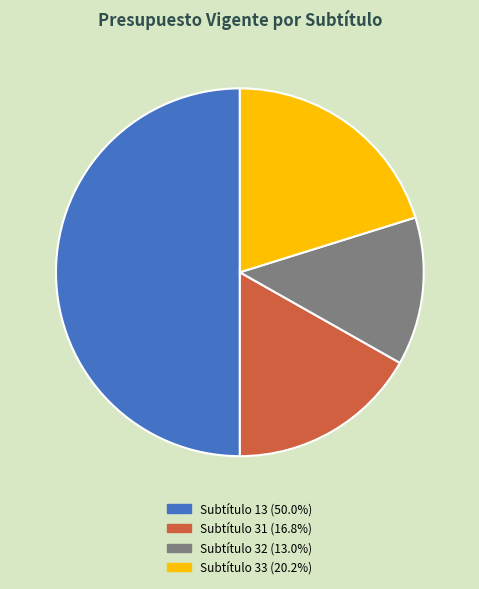

What is the ratio of the value at Subtítulo 32 (13.0%) to the value at Subtítulo 13 (50.0%)?

0.3